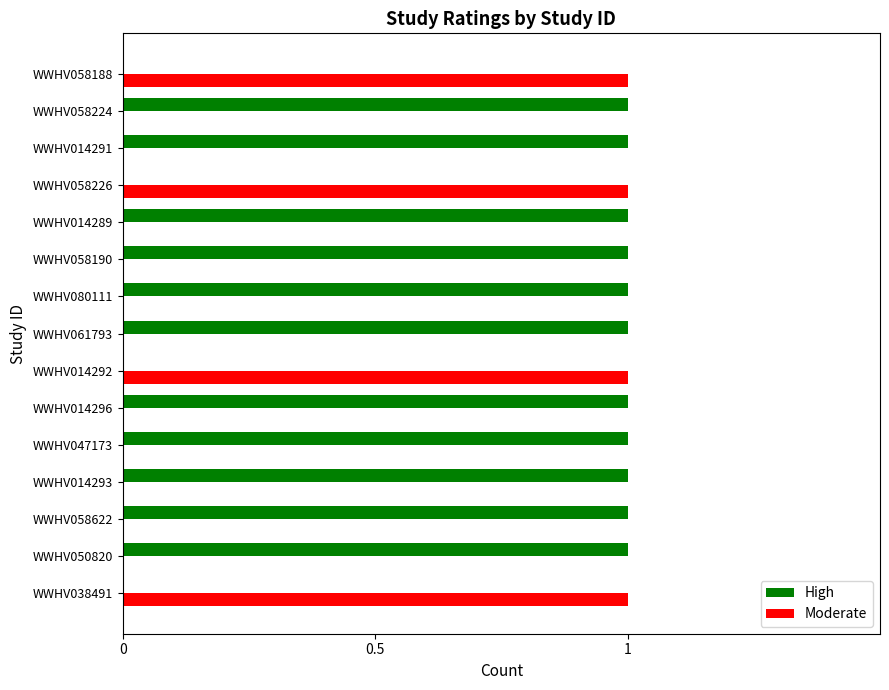

The Moderate series shows 1 at WWHV014296. True or false?

False